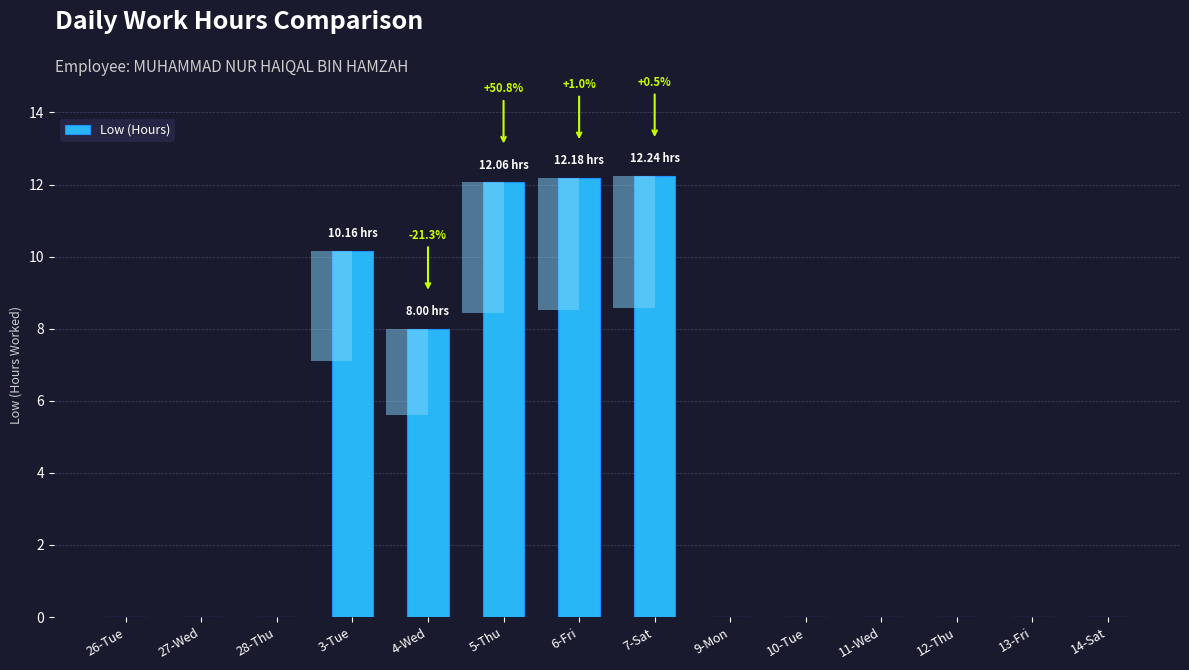

Which has a higher value, 12-Thu or 27-Wed?

12-Thu